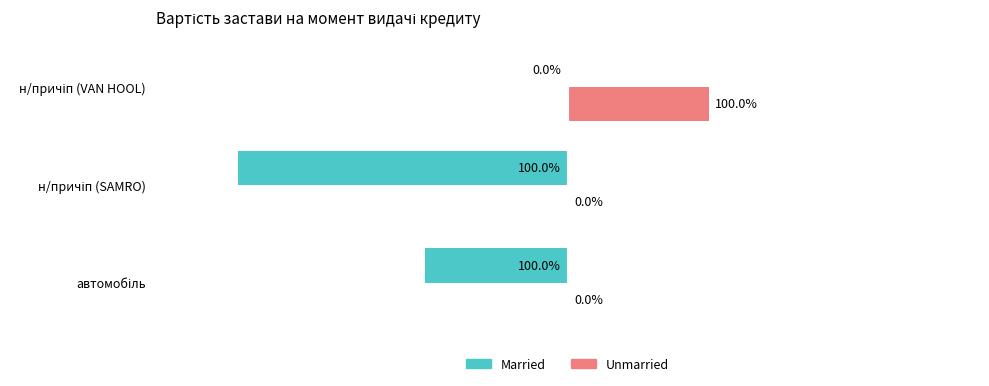

Which series has the largest total across all categories?

Unmarried